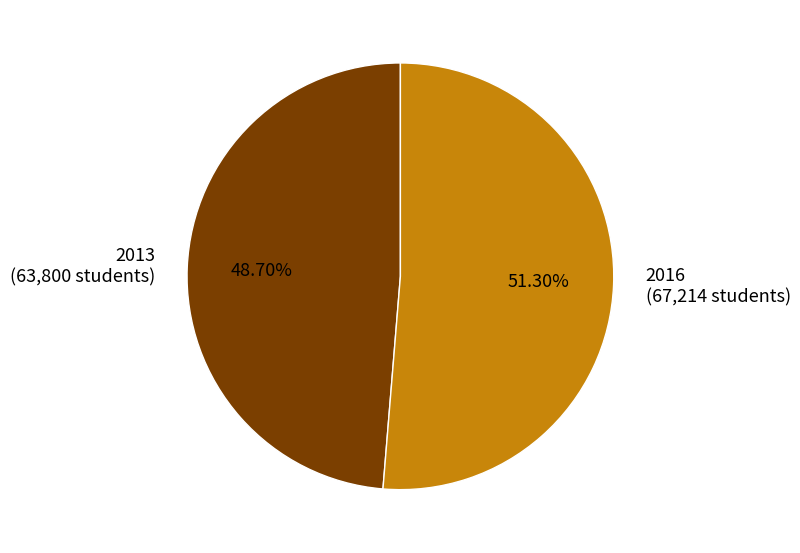

To the nearest percent, what portion does 2016 represent?

51%